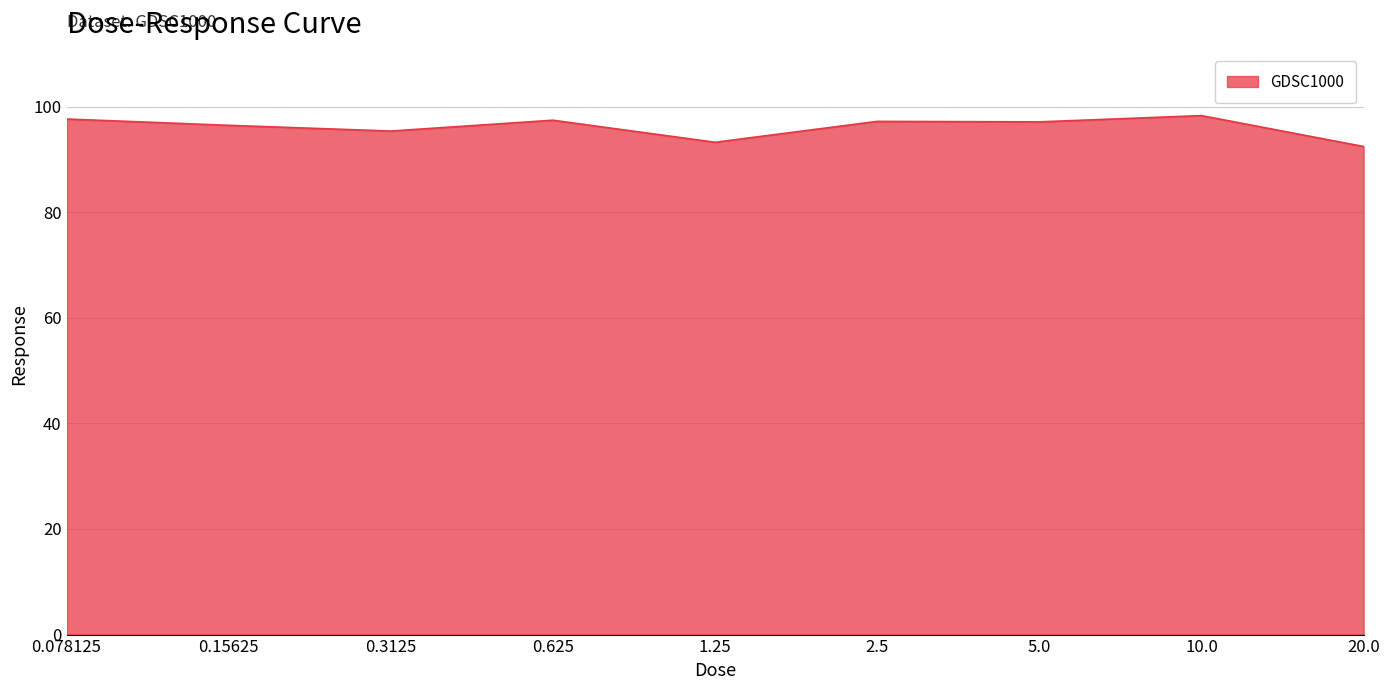

What is the maximum value shown in the chart?

98.3